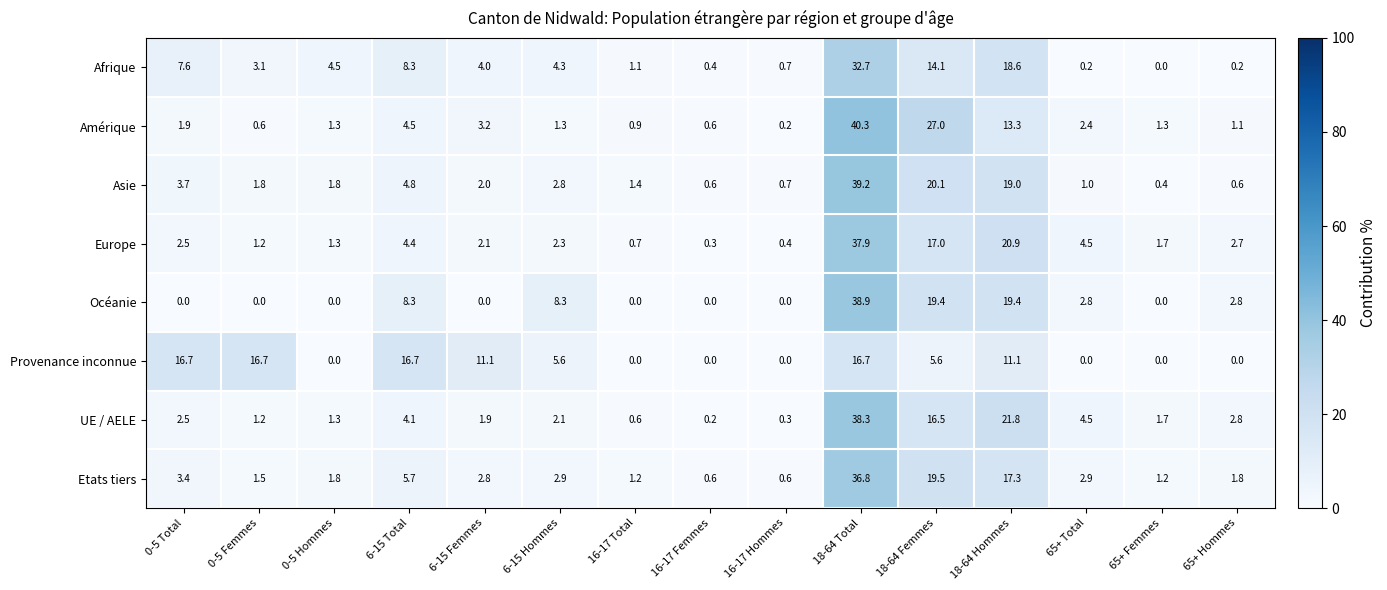

Is it true that UE / AELE equals 0.7 at 65+ Hommes?

False